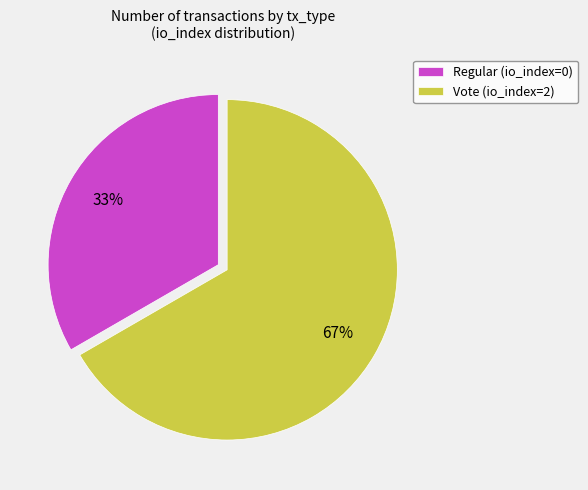

To the nearest percent, what is the average slice percentage?

50%